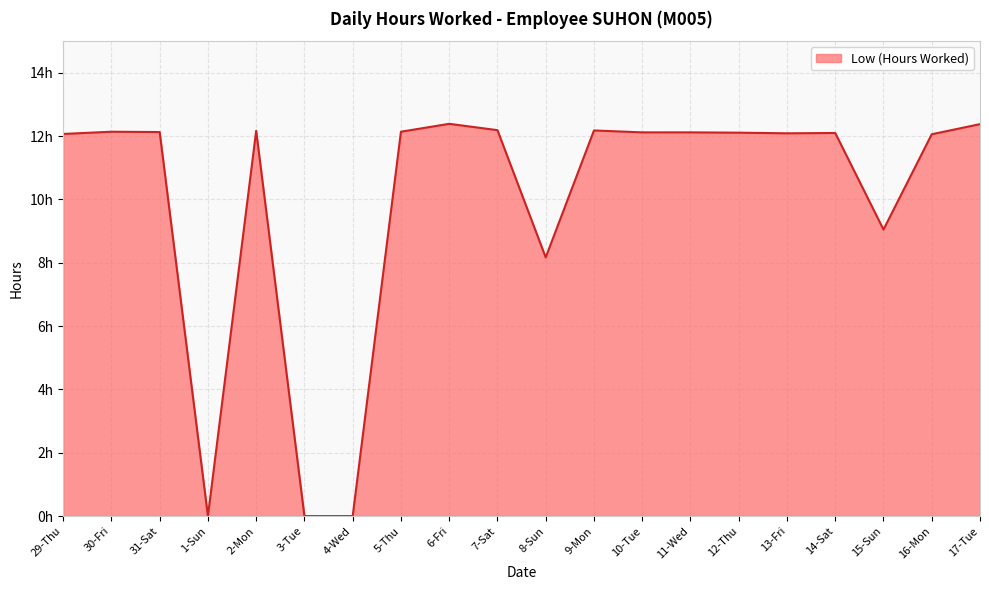

Does the chart display data point markers on the line(s)?

No